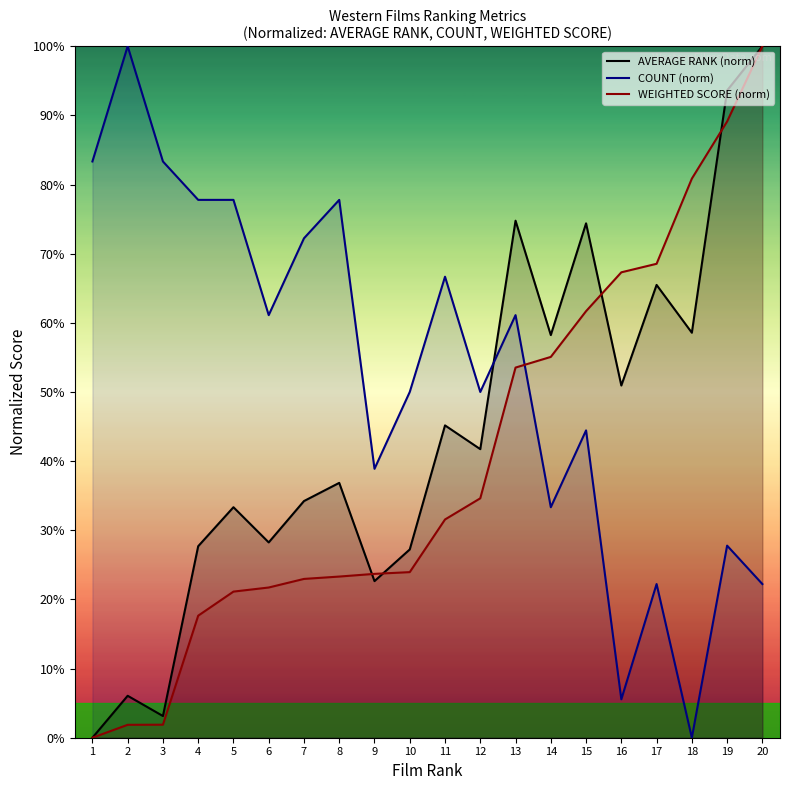

Does the chart have visible grid lines?

No